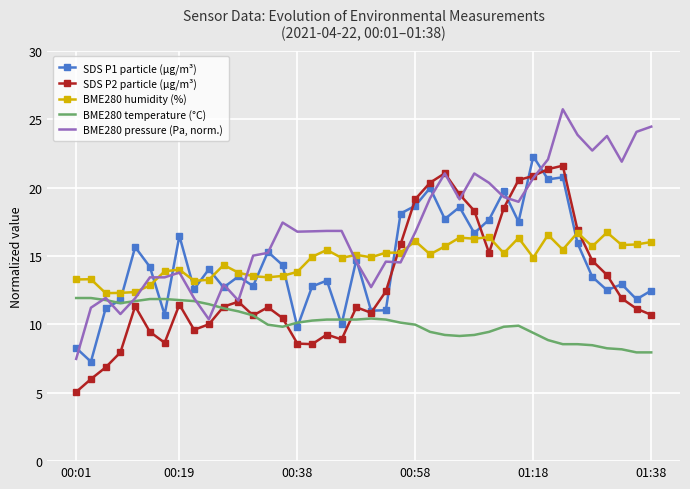

Which series has the largest range (max minus min)?

BME280 pressure (Pa, norm.)